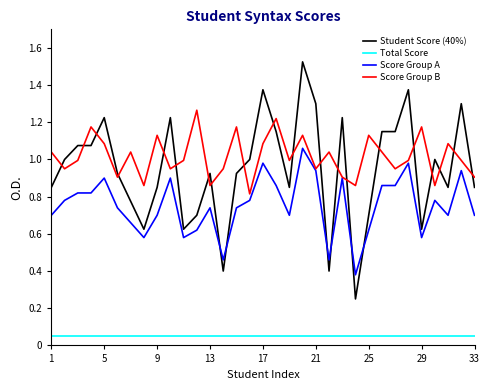

Which series has the largest range (max minus min)?

Student Score (40%)